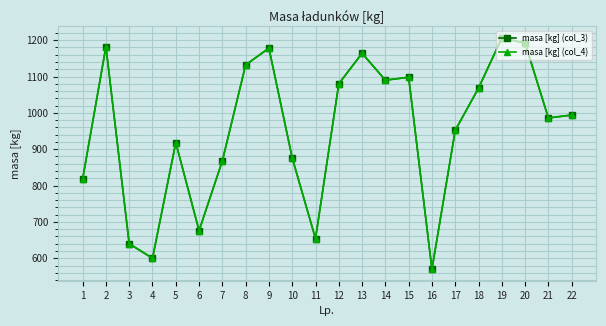

Does the chart have visible grid lines?

Yes